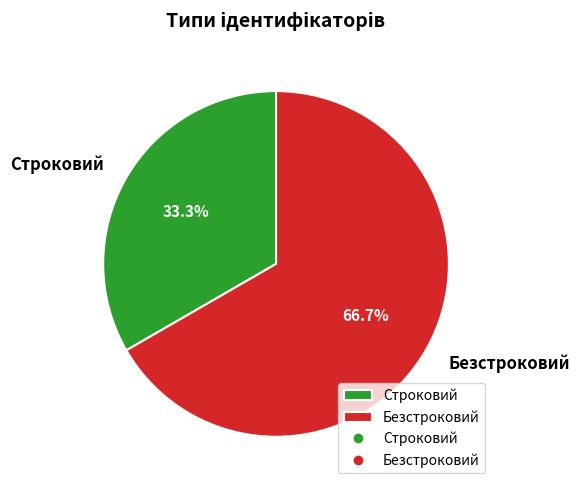

Is it true that Строковий is 44% of the pie?

False